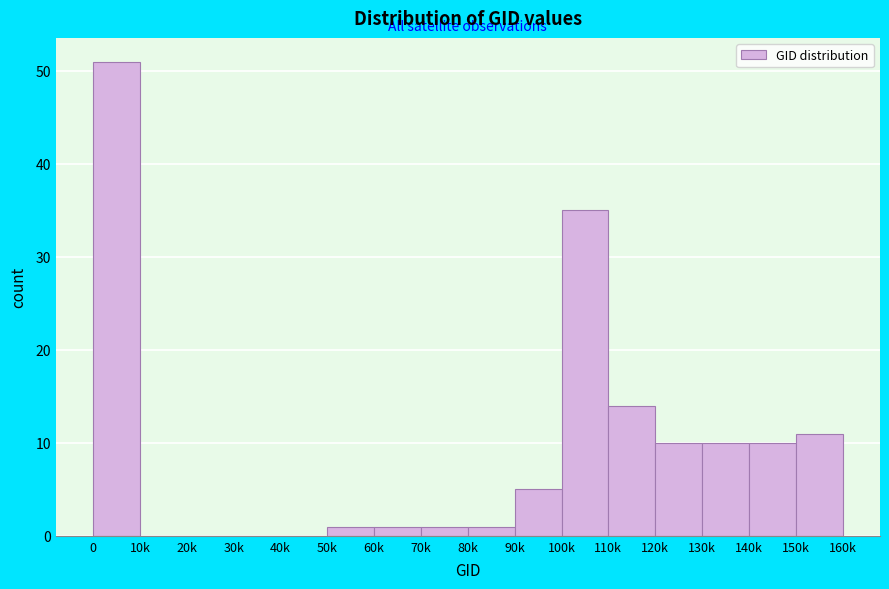

Reading left to right, transcribe all the data shown in this chart.

0=51	10k=0	20k=0	30k=0	40k=0	50k=1	60k=1	70k=1	80k=1	90k=5	100k=35	110k=14	120k=10	130k=10	140k=10	150k=11